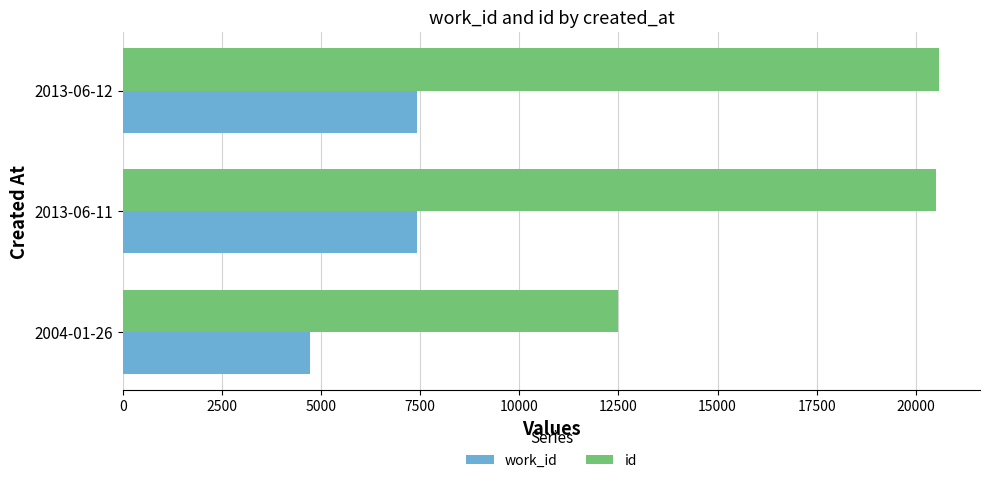

Rank the series by their maximum value, from lowest to highest.

work_id, id